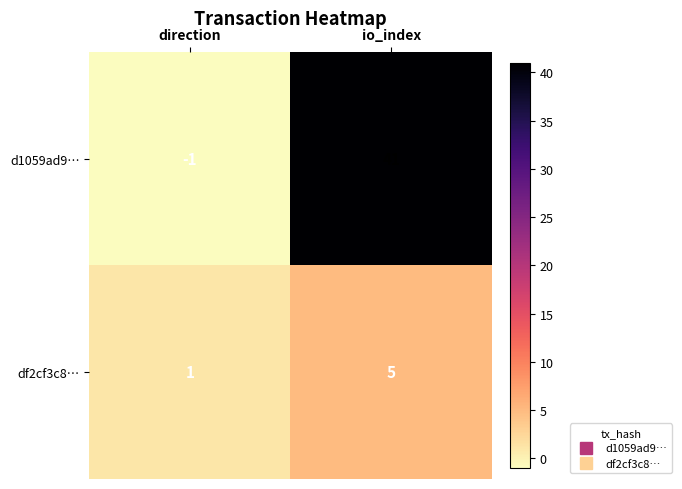

List the series in order of their peak value, highest first.

d1059ad9…, df2cf3c8…